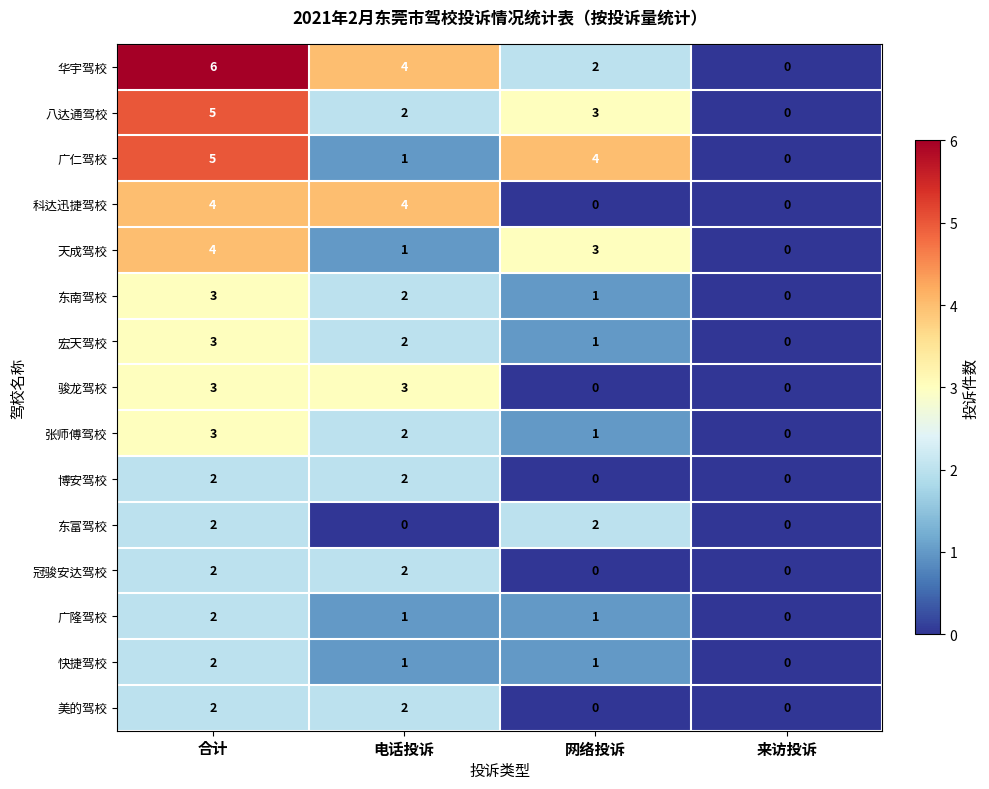

Is it true that 快捷驾校 equals 1 at 电话投诉?

True